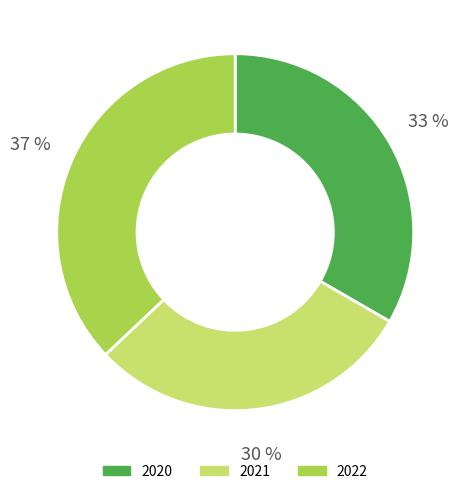

How many segments does this pie chart have?

3